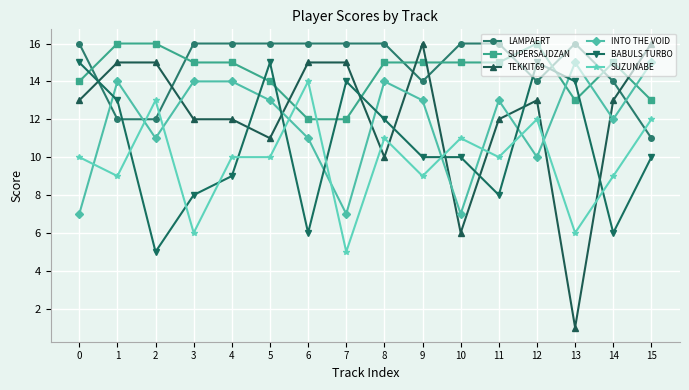

Is the value of BABULS TURBO at 3 greater than the value of INTO THE VOID at 11?

No